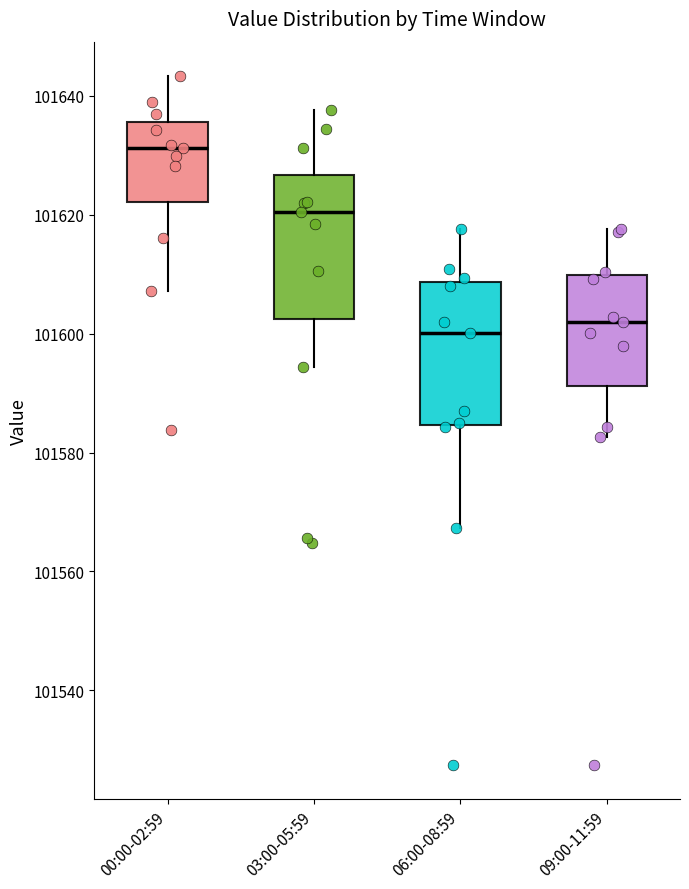

Which box's median line is the highest?

00:00-02:59